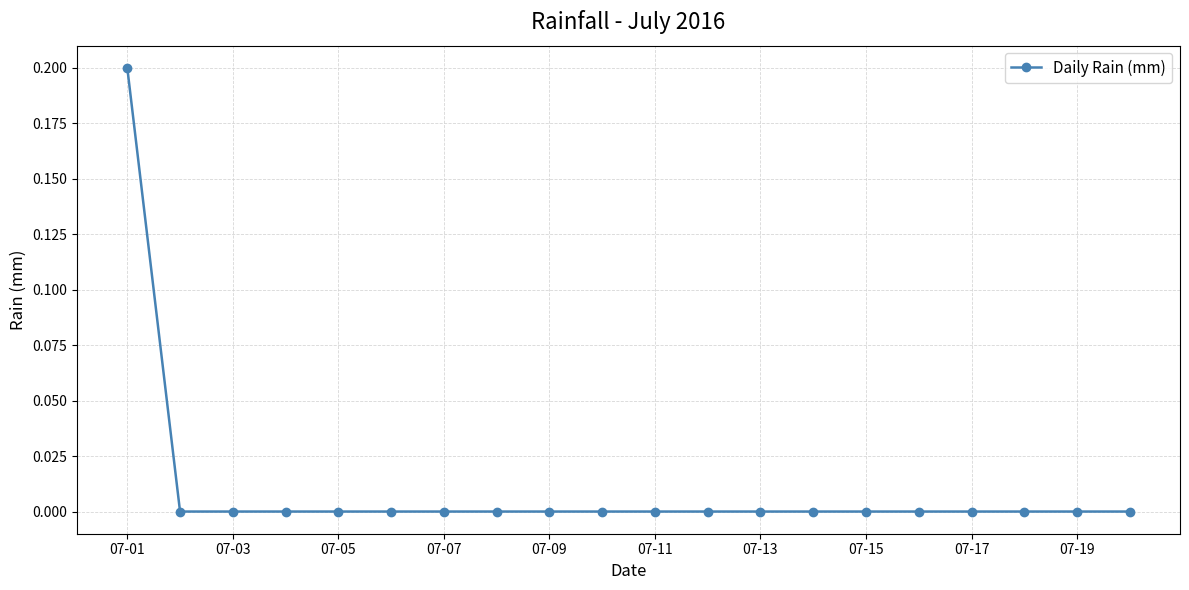

Is this an area chart (filled region under the line)?

No